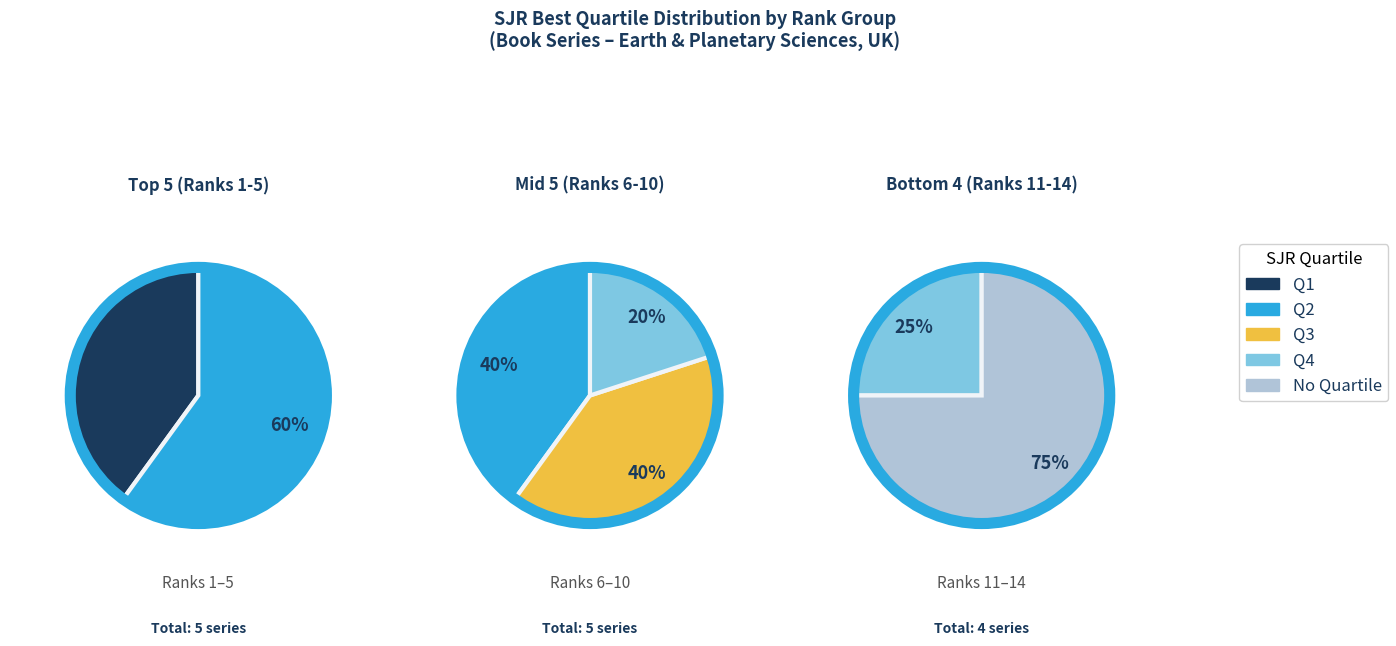

Which series changed the most between 0 and 1?

Q1